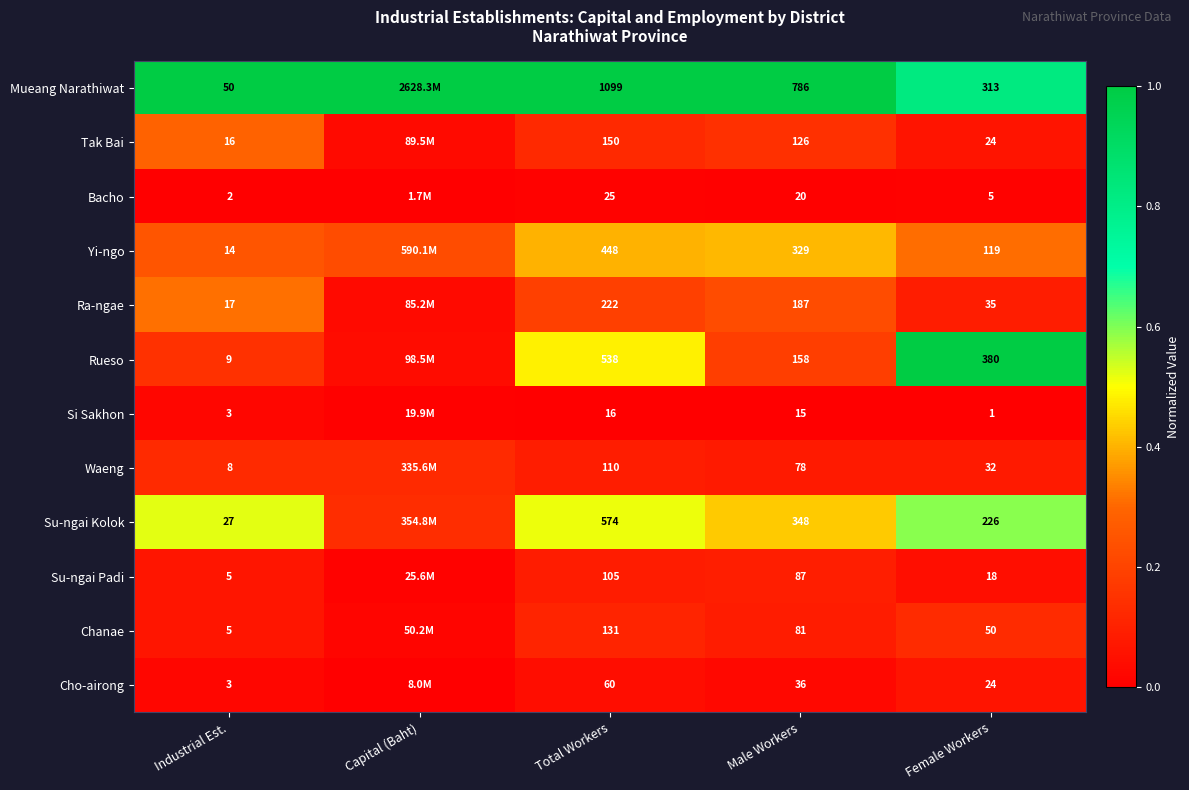

At Total Workers, list the series in order from smallest to largest.

Si Sakhon, Bacho, Cho-airong, Su-ngai Padi, Waeng, Chanae, Tak Bai, Ra-ngae, Yi-ngo, Rueso, Su-ngai Kolok, Mueang Narathiwat